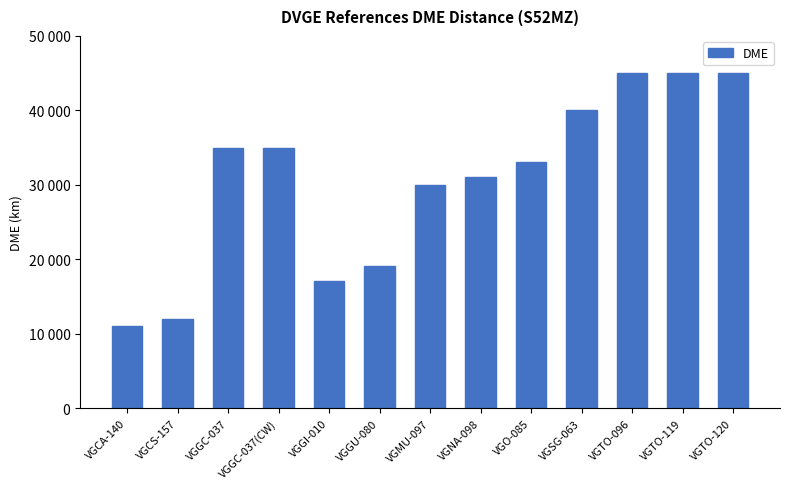

True or false: the data shows 46762 at VGGC-037.

False